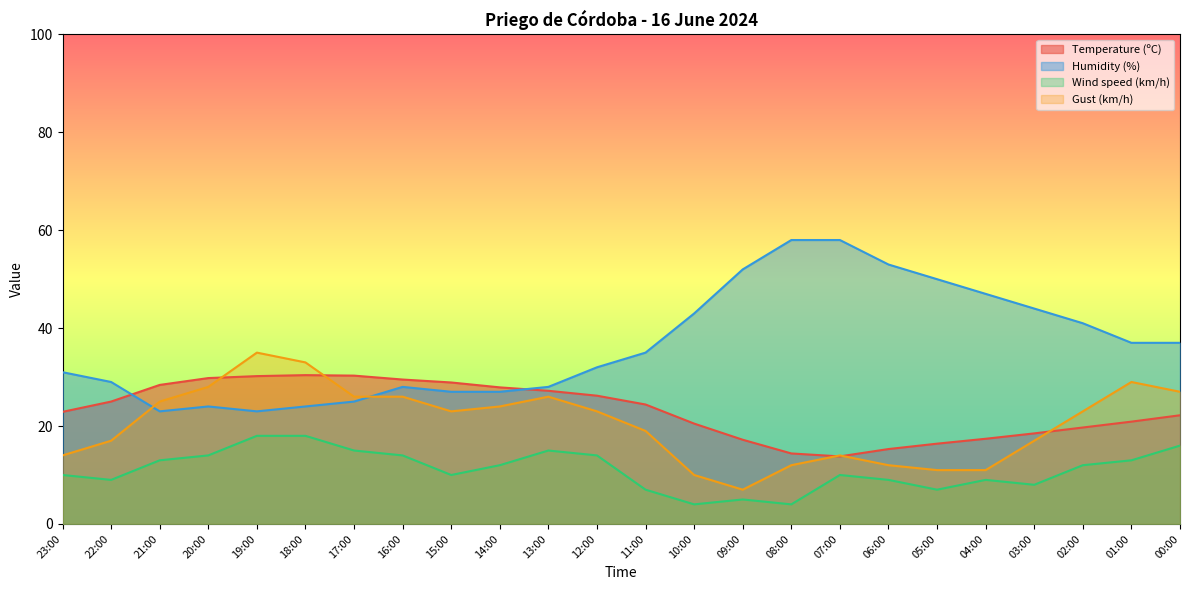

Which category has the highest value in the Humidity (%) series?

08:00